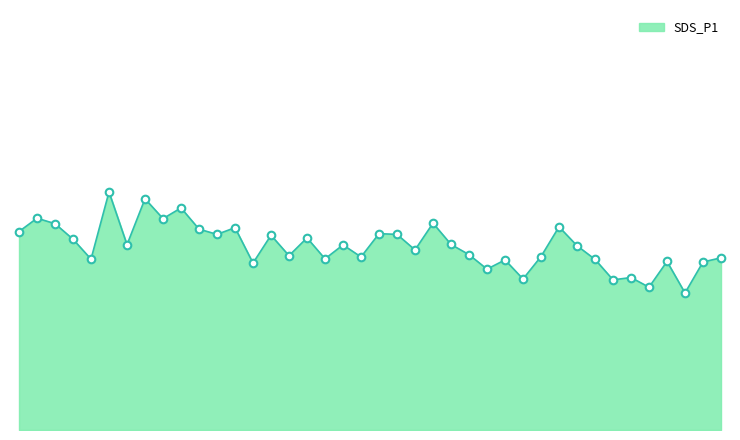

Does the chart have visible grid lines?

No